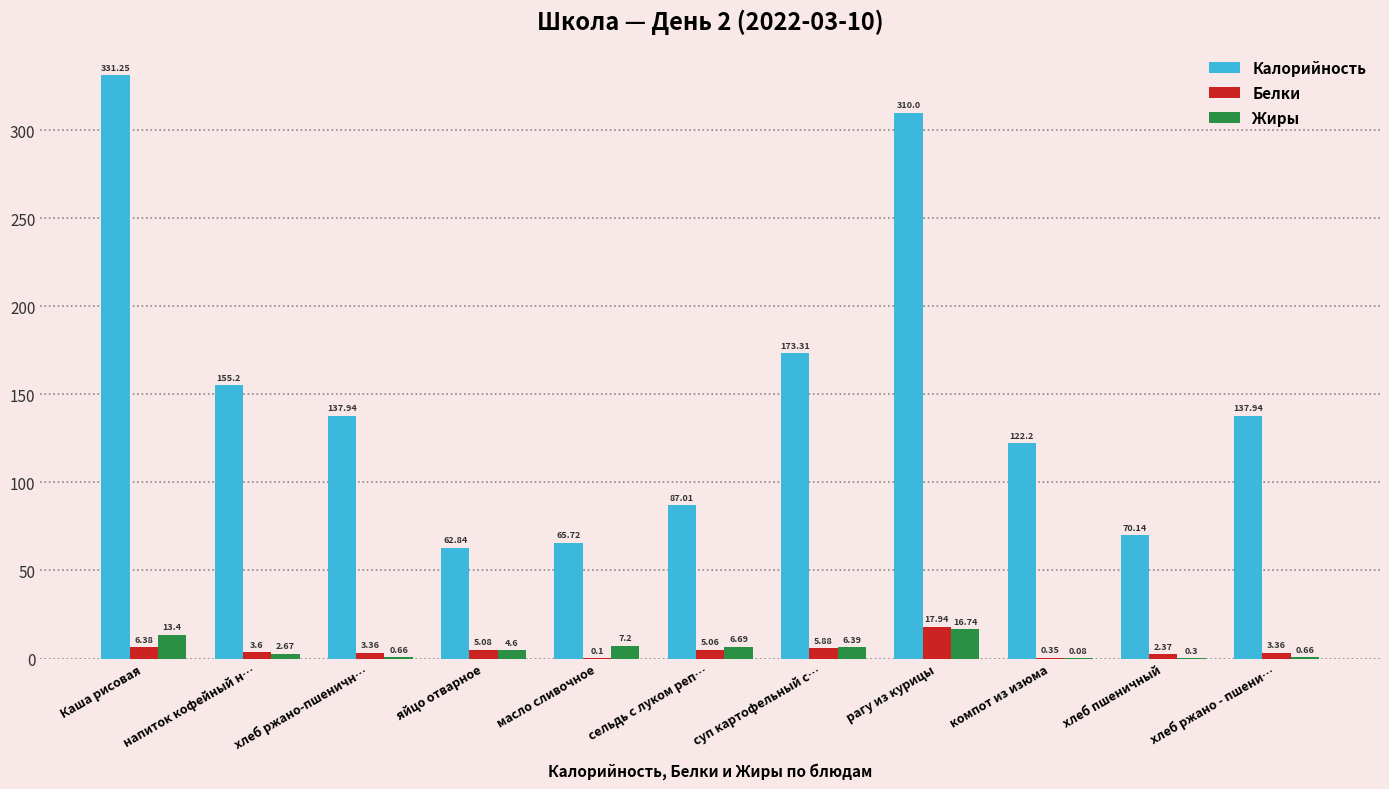

Is the value of Калорийность at хлеб пшеничный greater than the value of Жиры at суп картофельный с…?

Yes